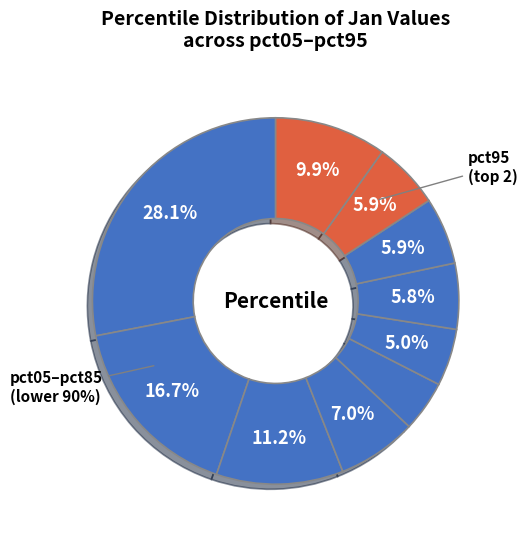

Approximately how many times larger is the value at pct55 compared to pct25?

0.4